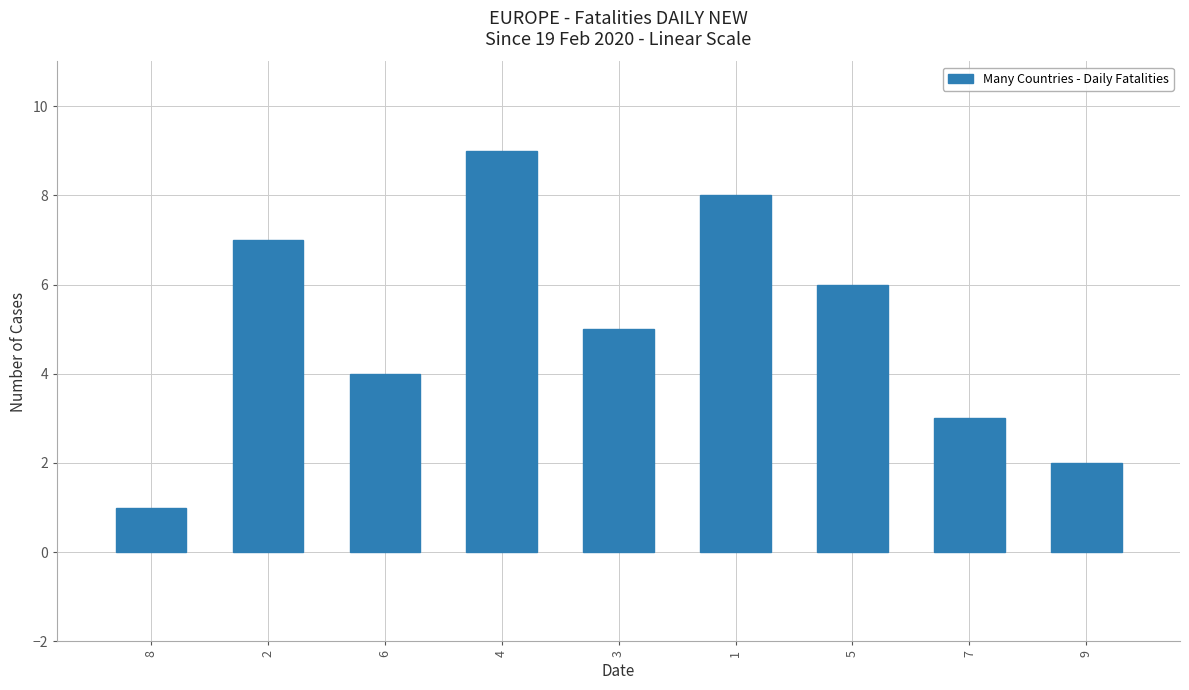

The chart shows a value of 8 at 1. True or false?

True